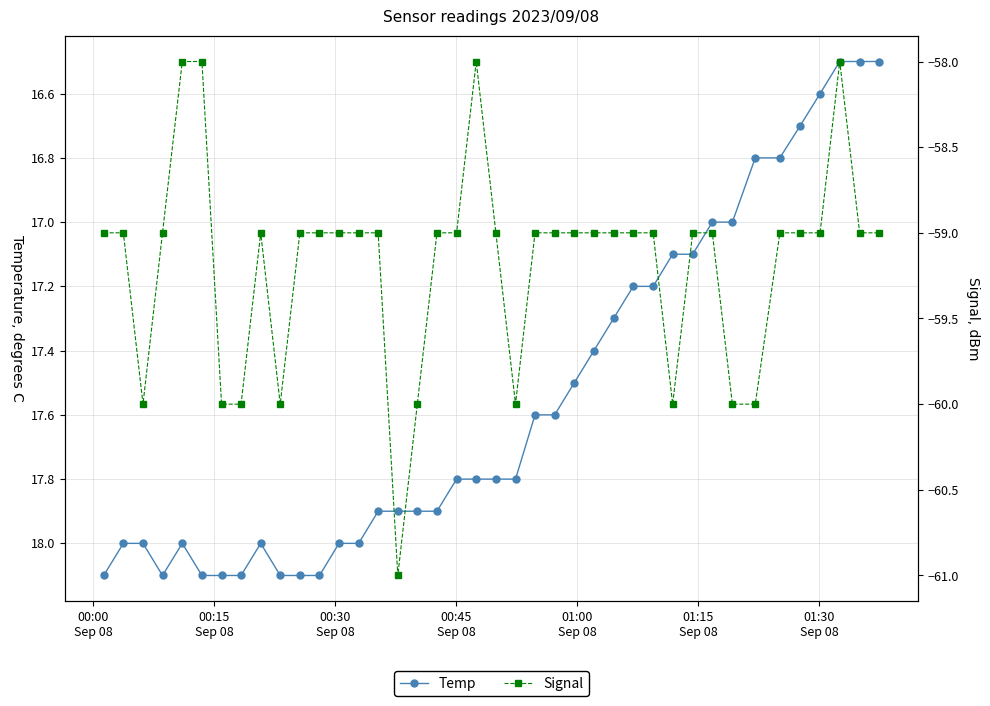

Rank the series by their maximum value, from highest to lowest.

Temp, Signal